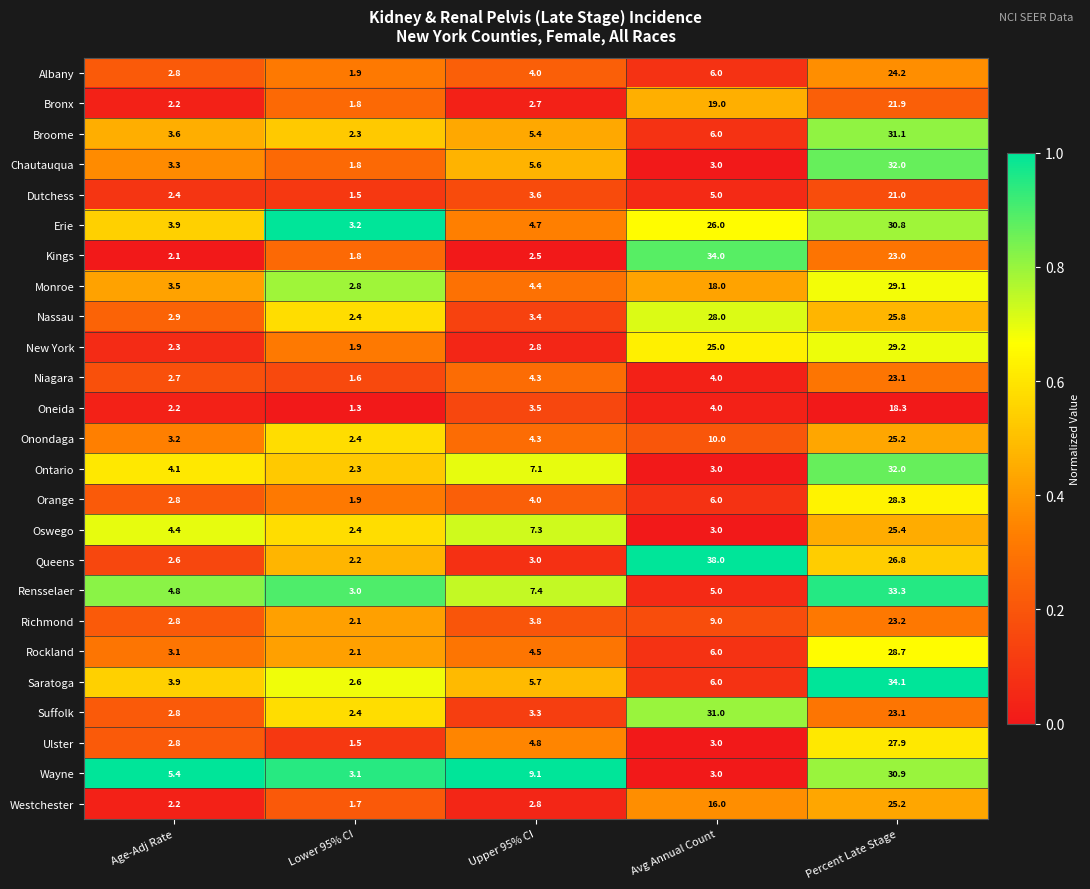

What is the spread (max minus min) of values at Age-Adj Rate?

3.3